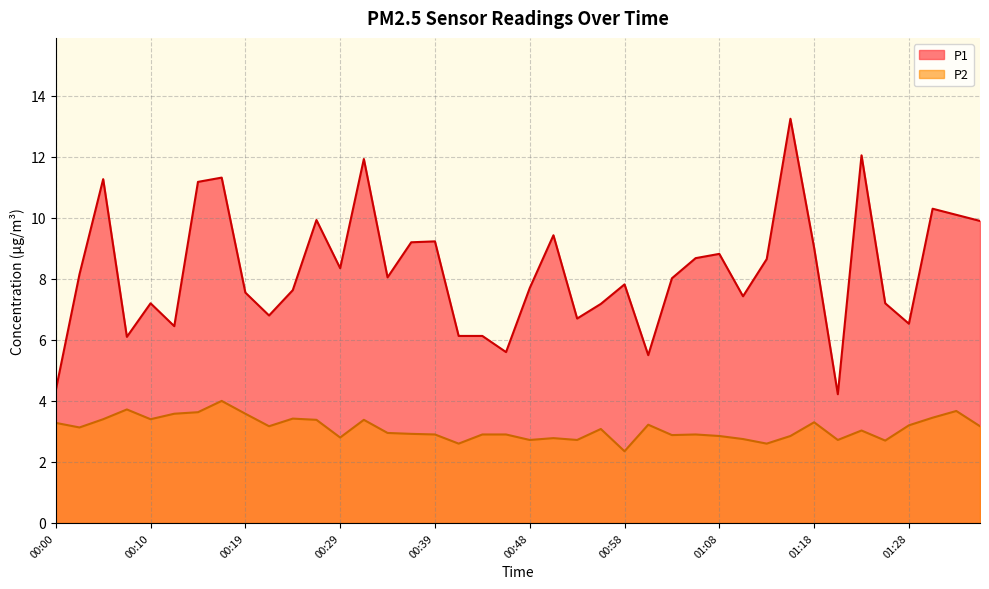

Where is P1 nearest to the value 8?

01:03